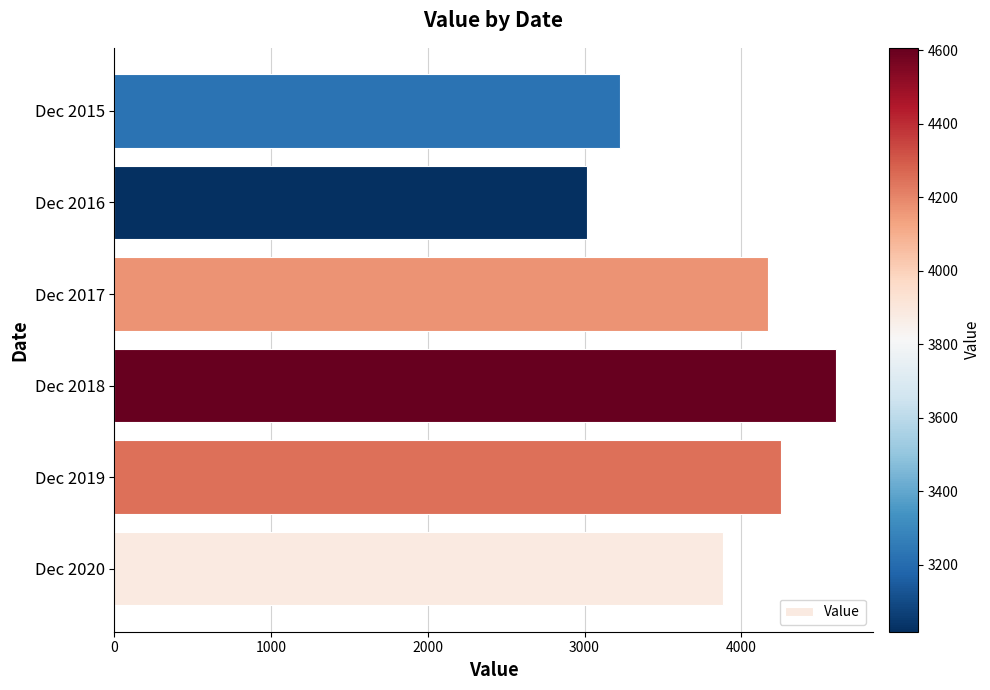

Are the bars grouped side by side (vs. stacked)?

No